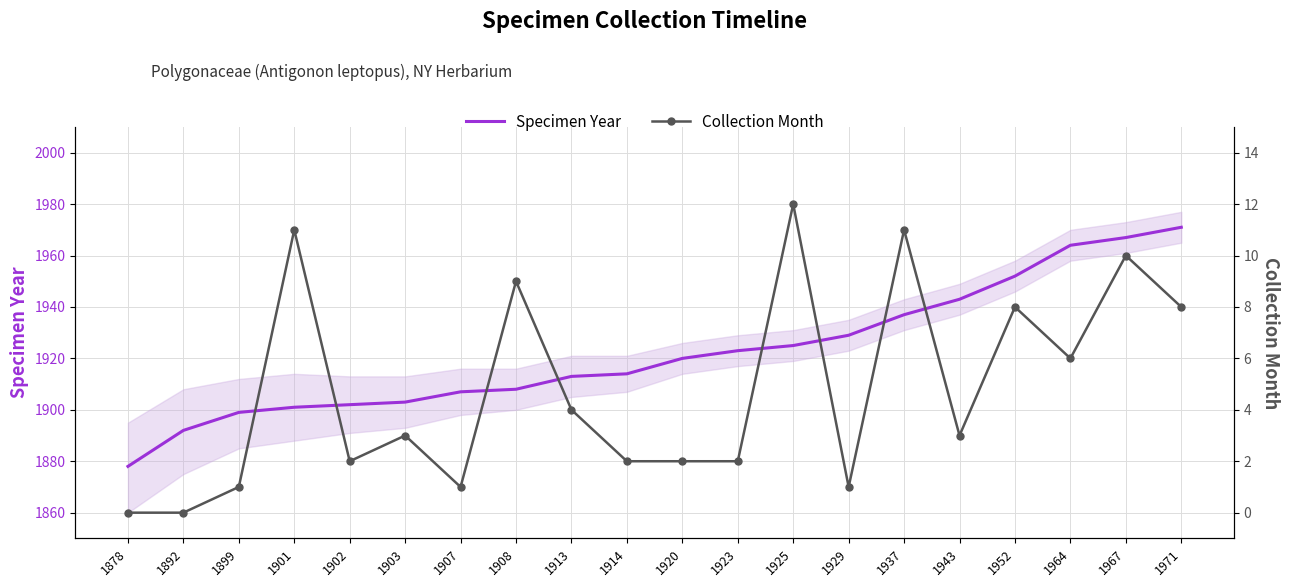

Reading right to left, what are all the values shown in this chart?

Specimen Year: 1971=1971	1967=1967	1964=1964	1952=1952	1943=1943	1937=1937	1929=1929	1925=1925	1923=1923	1920=1920	1914=1914	1913=1913	1908=1908	1907=1907	1903=1903	1902=1902	1901=1901	1899=1899	1892=1892	1878=1878
Collection Month: 1971=8	1967=10	1964=6	1952=8	1943=3	1937=11	1929=1	1925=12	1923=2	1920=2	1914=2	1913=4	1908=9	1907=1	1903=3	1902=2	1901=11	1899=1	1892=0	1878=0